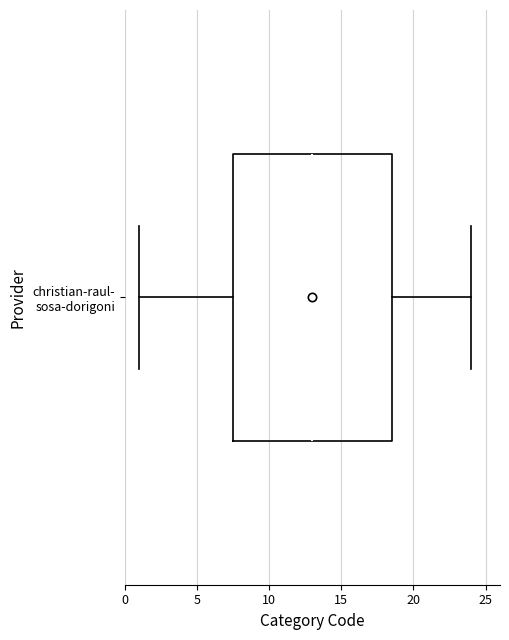

Where does the left whisker of the box for christian-raul- sosa-dorigoni end on the x-axis? The values are not printed on the chart, so give them approximately, as read against the axis.

1.0